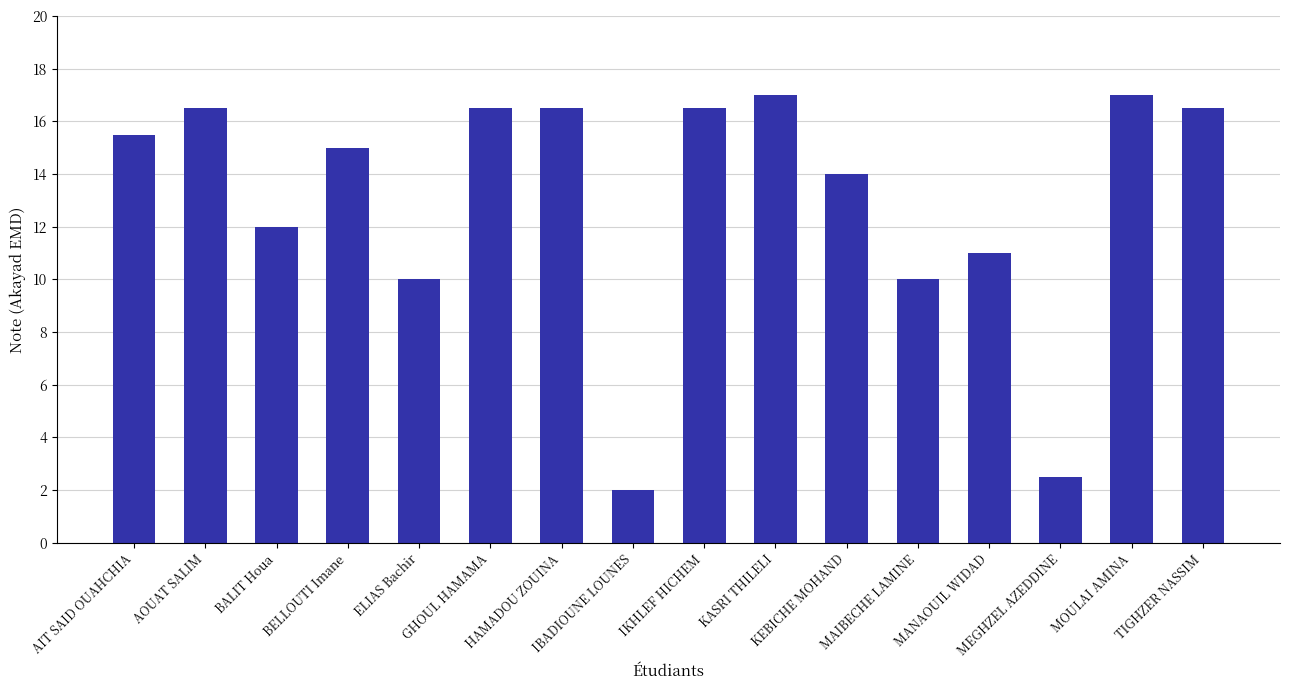

What is the value of the 2nd bar from the left?

16.5